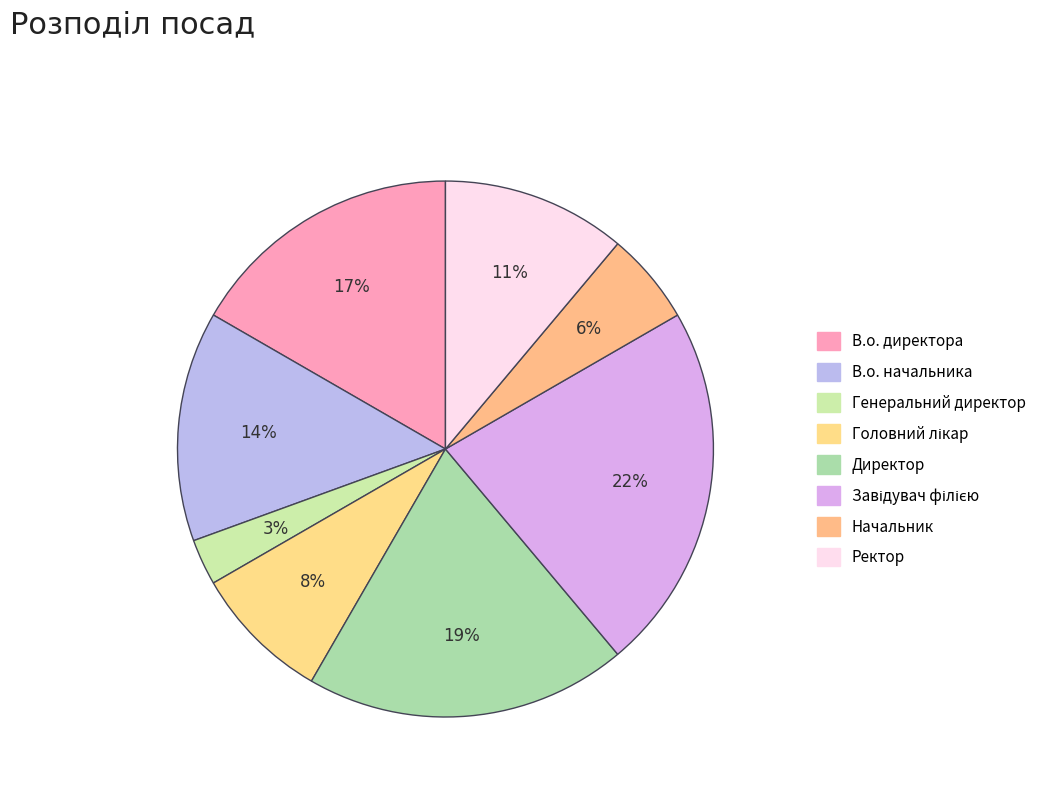

How many slices are in this pie chart?

8